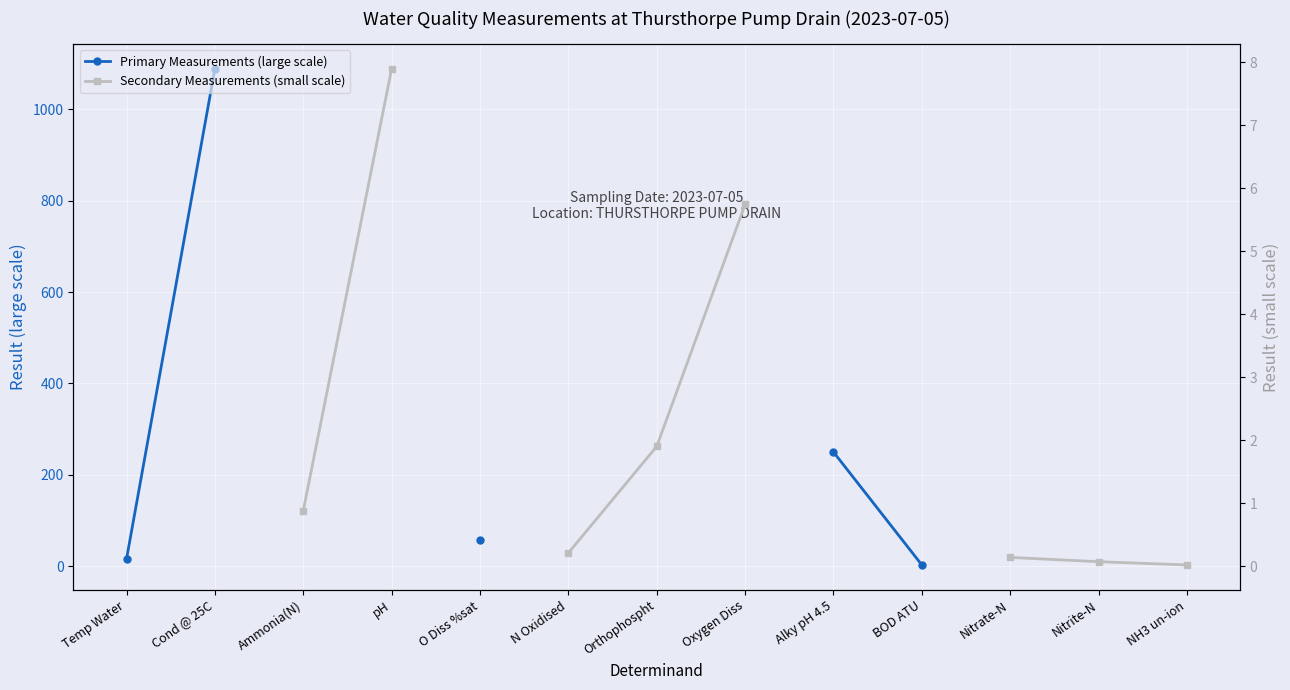

At which label does Primary Measurements (large scale) reach its peak?

Cond @ 25C